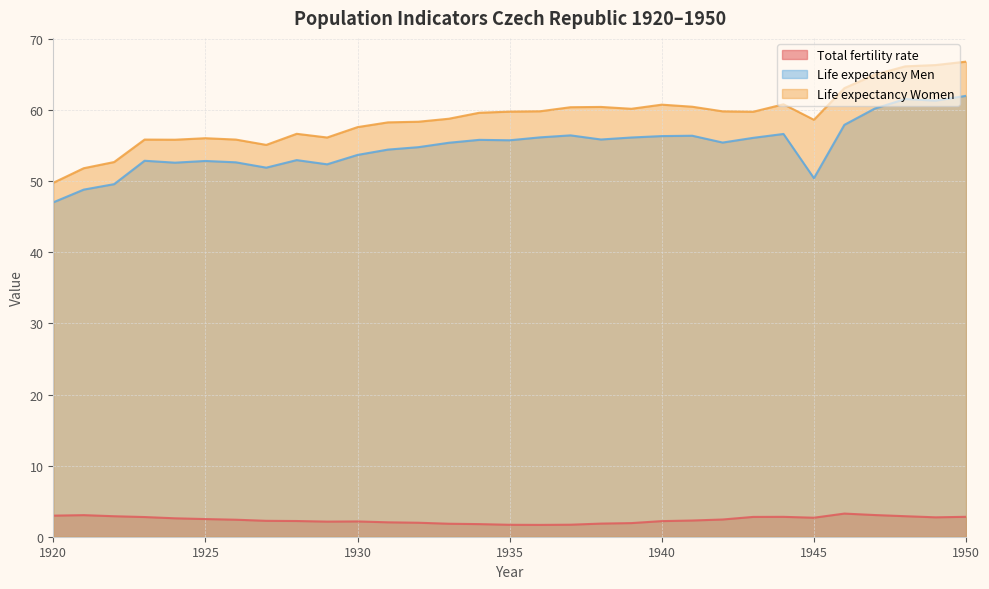

Between 1929 and 1937, which series saw the biggest shift?

Life expectancy Women